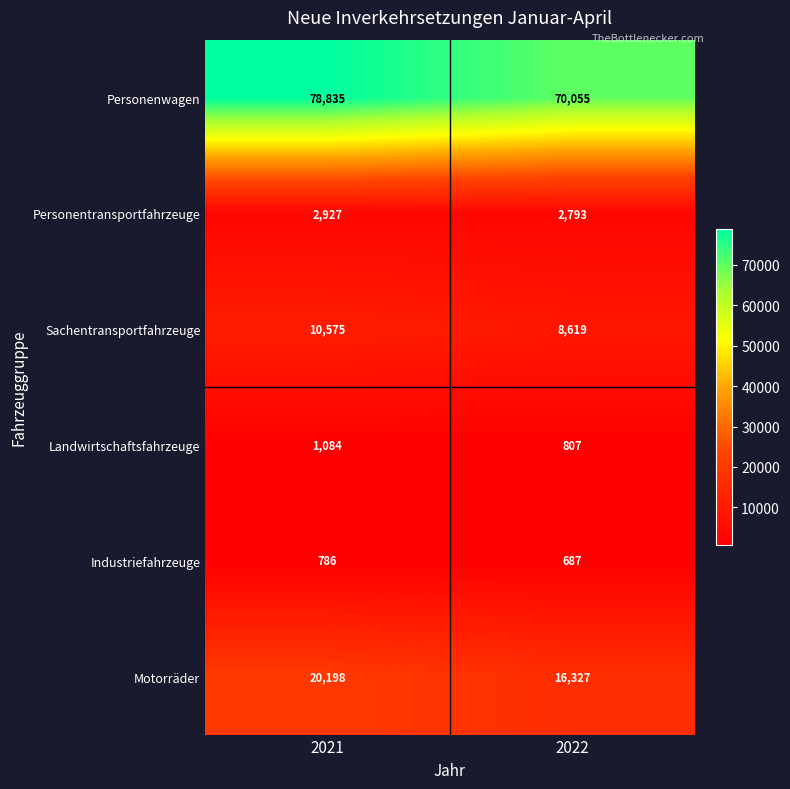

Reading right to left, what are all the values shown in this chart?

Personenwagen: 2022=70055	2021=78835
Personentransportfahrzeuge: 2022=2793	2021=2927
Sachentransportfahrzeuge: 2022=8619	2021=10575
Landwirtschaftsfahrzeuge: 2022=807	2021=1084
Industriefahrzeuge: 2022=687	2021=786
Motorräder: 2022=16327	2021=20198